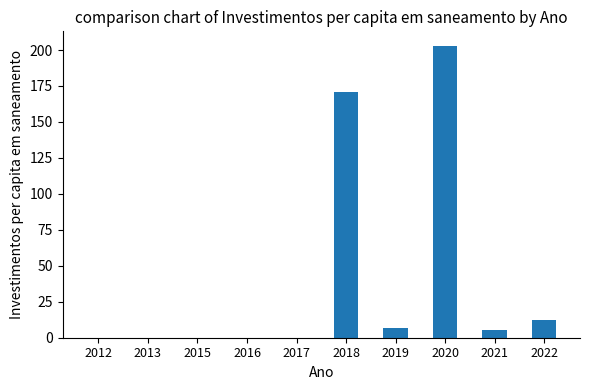

What is the maximum value shown in the chart?

202.8